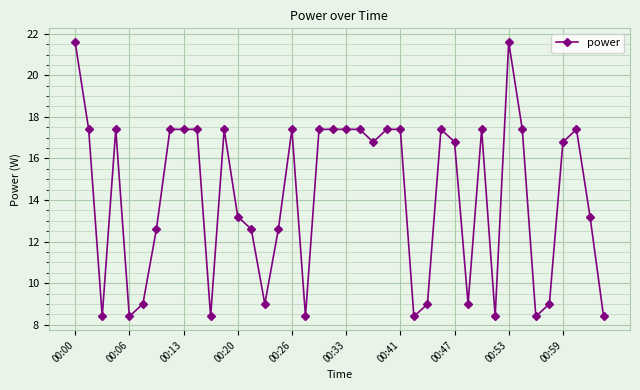

What is the difference between the second highest and second lowest values?

13.2